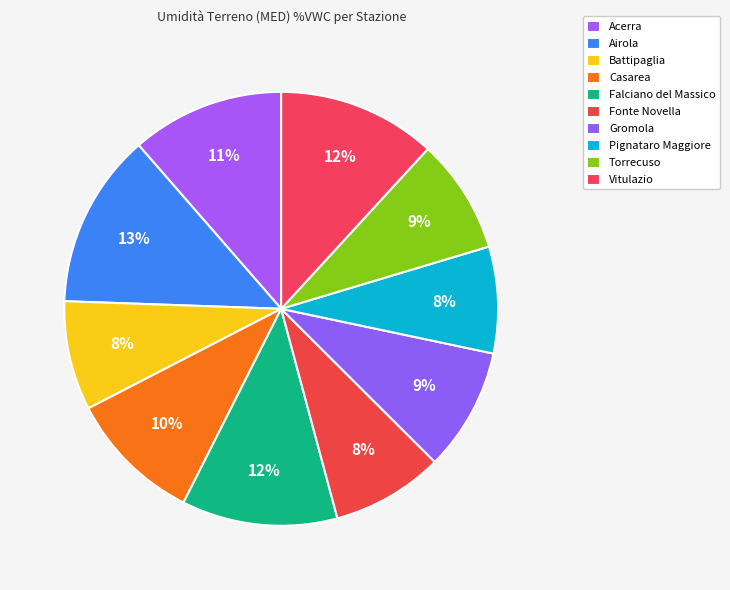

Approximately how many times larger is the value at Casarea compared to Battipaglia?

1.2